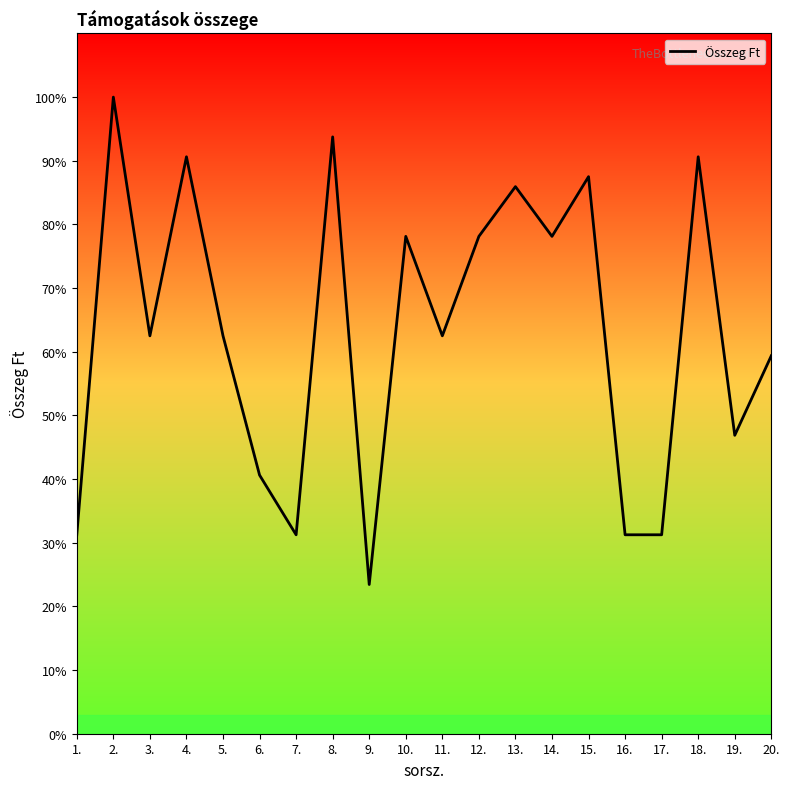

Where is the first local maximum?

2.